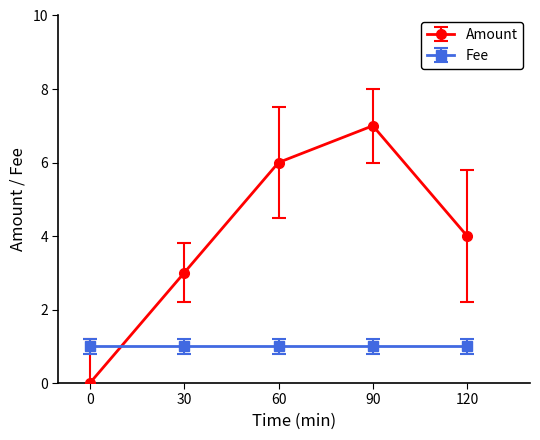

List the labels in order of Amount value, largest first.

90, 60, 120, 30, 0